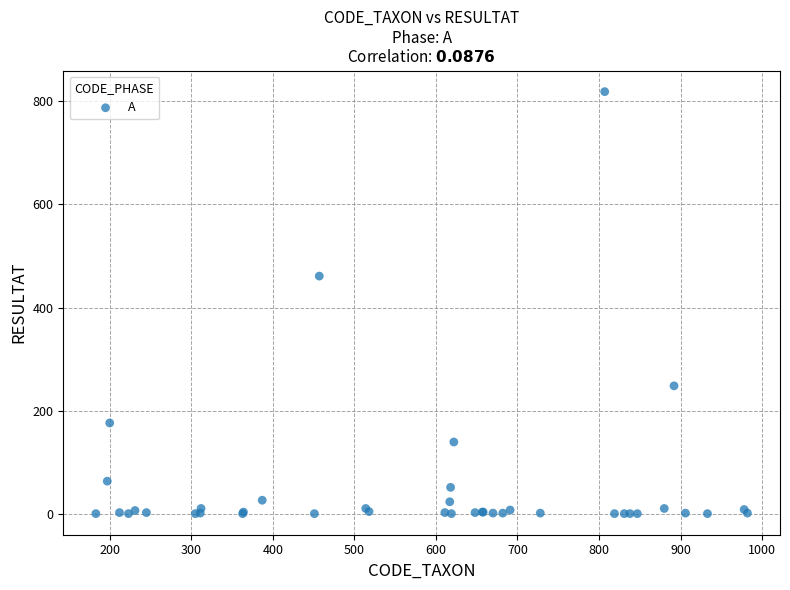

What Y value in the scatter plot is closest to 409?

461